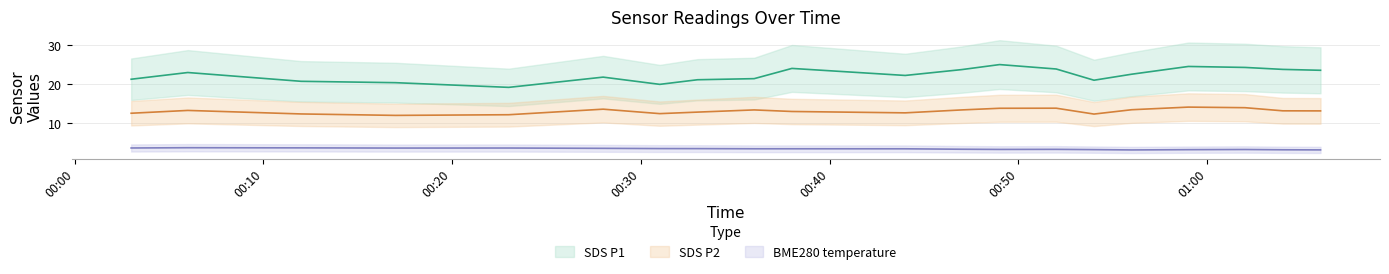

True or false: BME280 temperature and SDS P2 cross at least once.

False